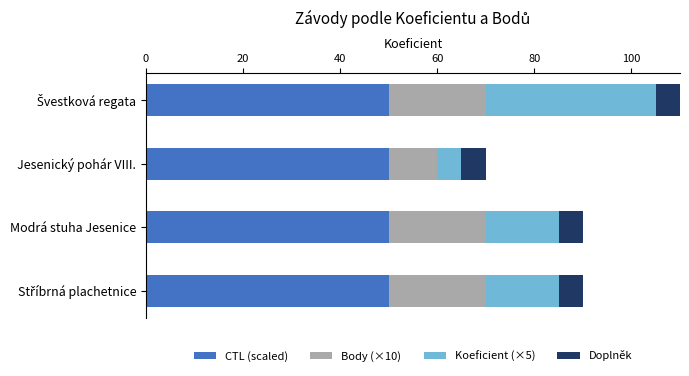

What is the total value across all series at Modrá stuha Jesenice?

90.0